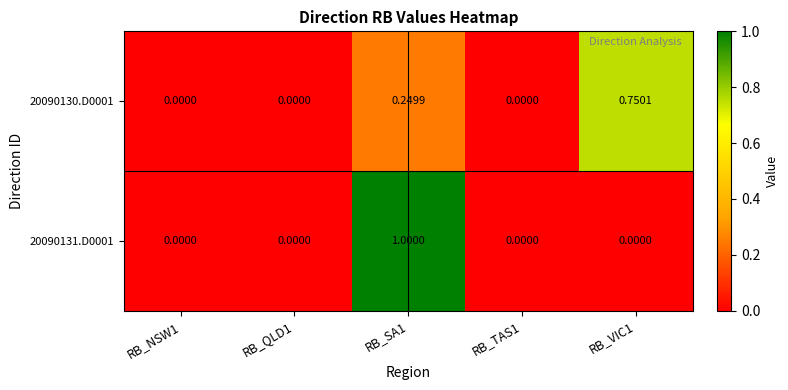

How many distinct data groups are displayed?

2